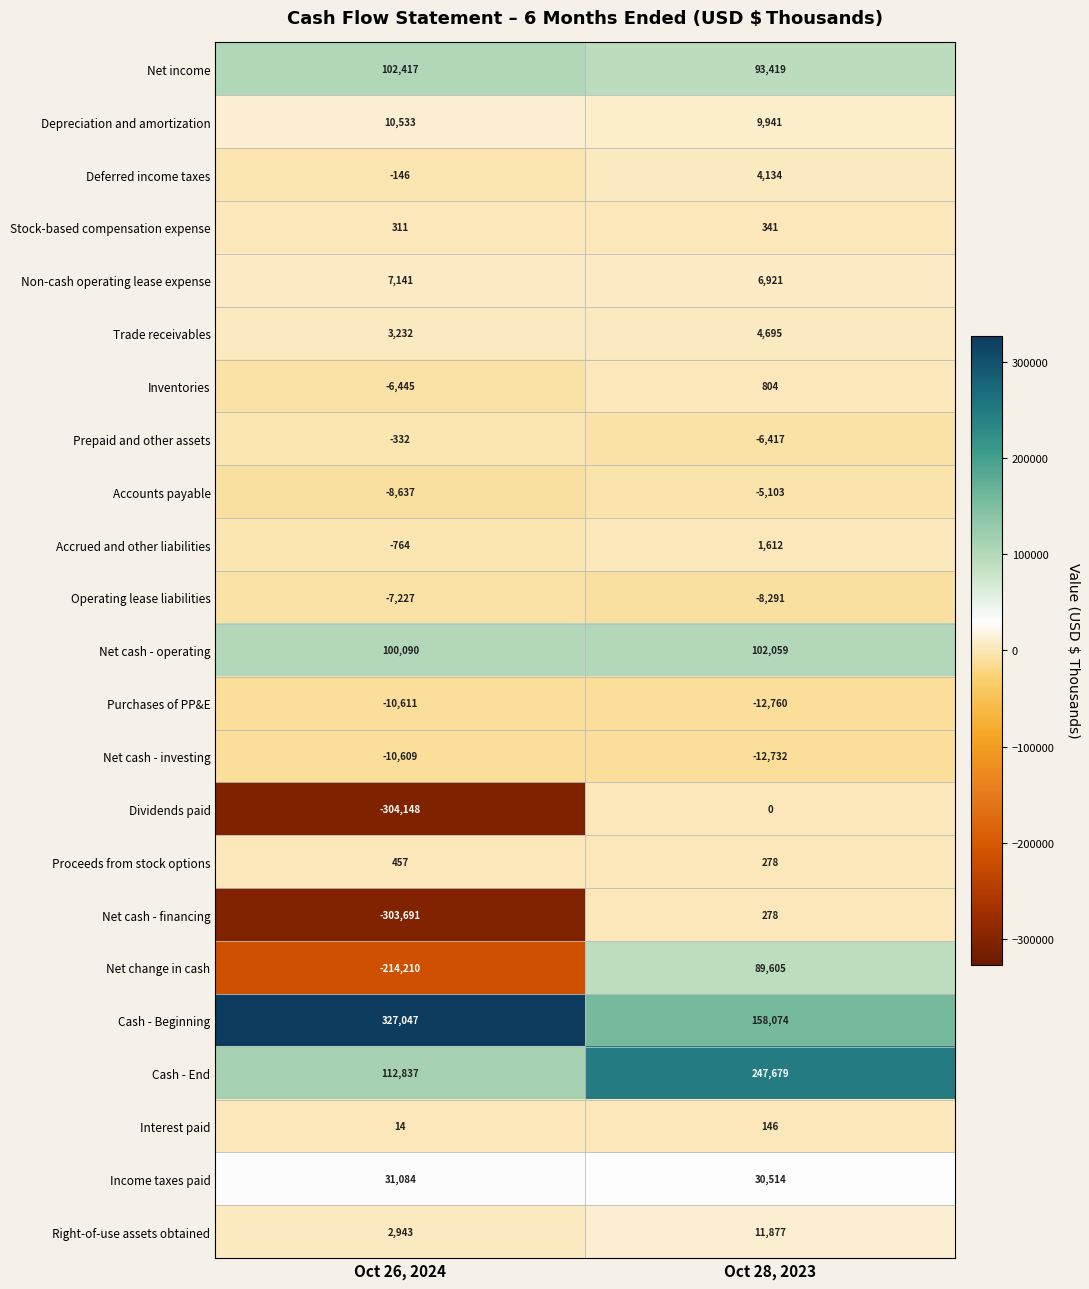

What is the difference between the Net cash - financing values at Oct 26, 2024 and Oct 28, 2023?

303969